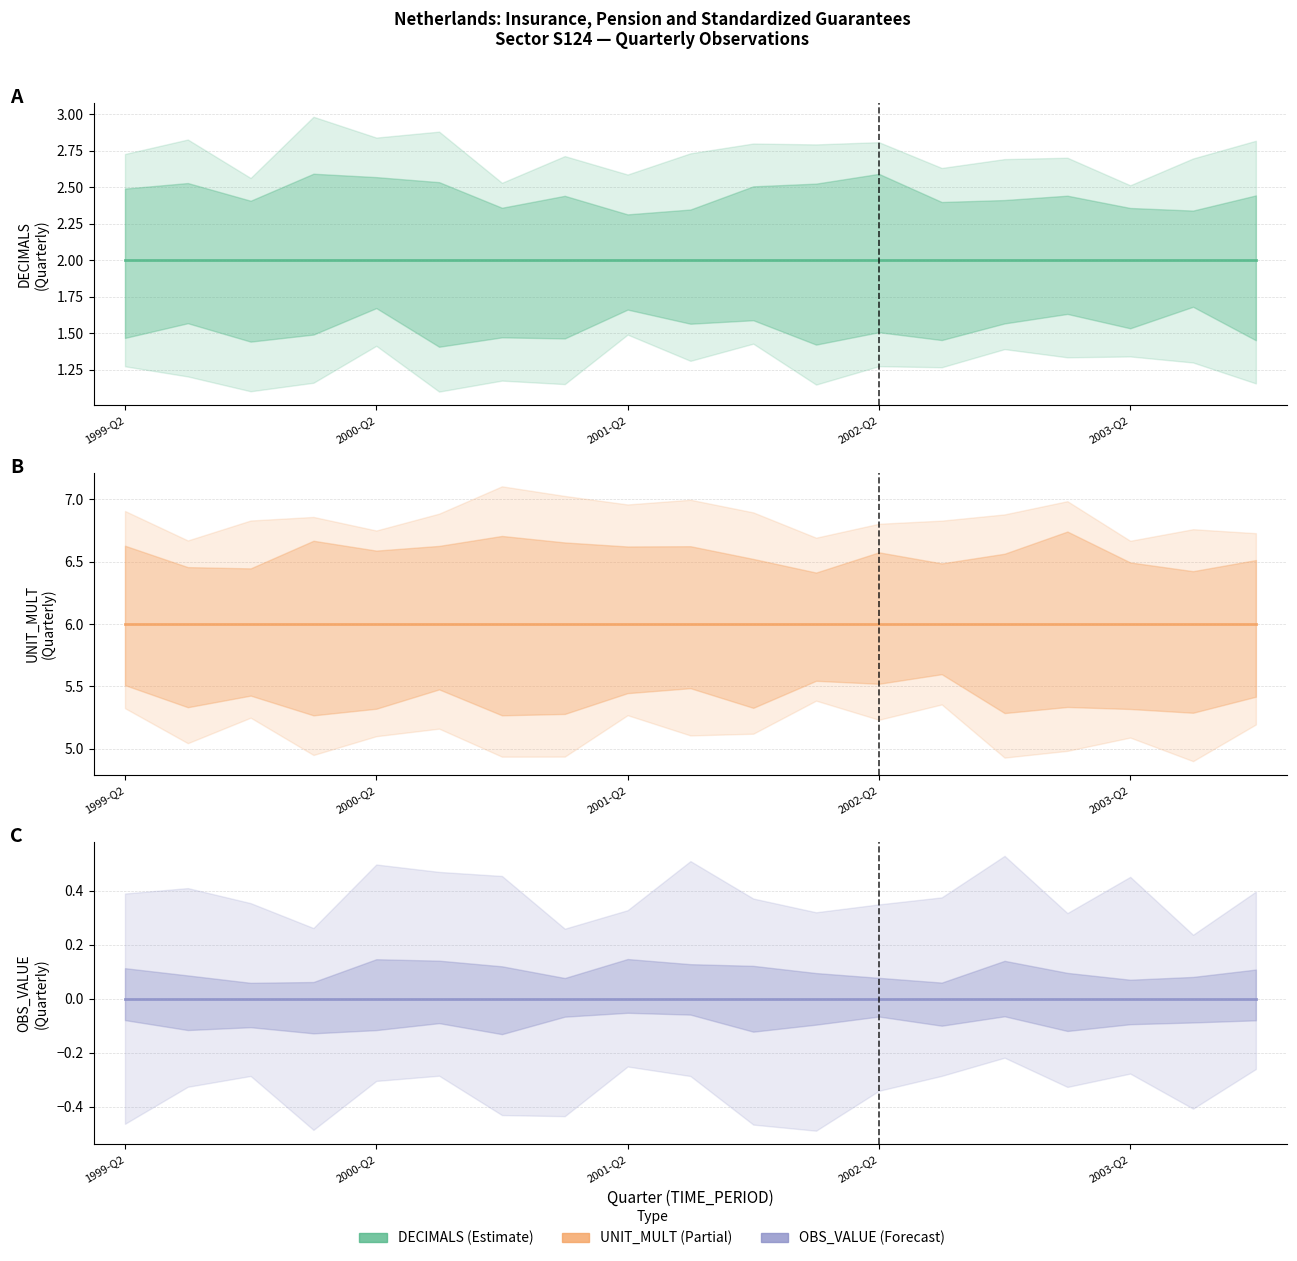

What position from the left is 2003-Q2?

17